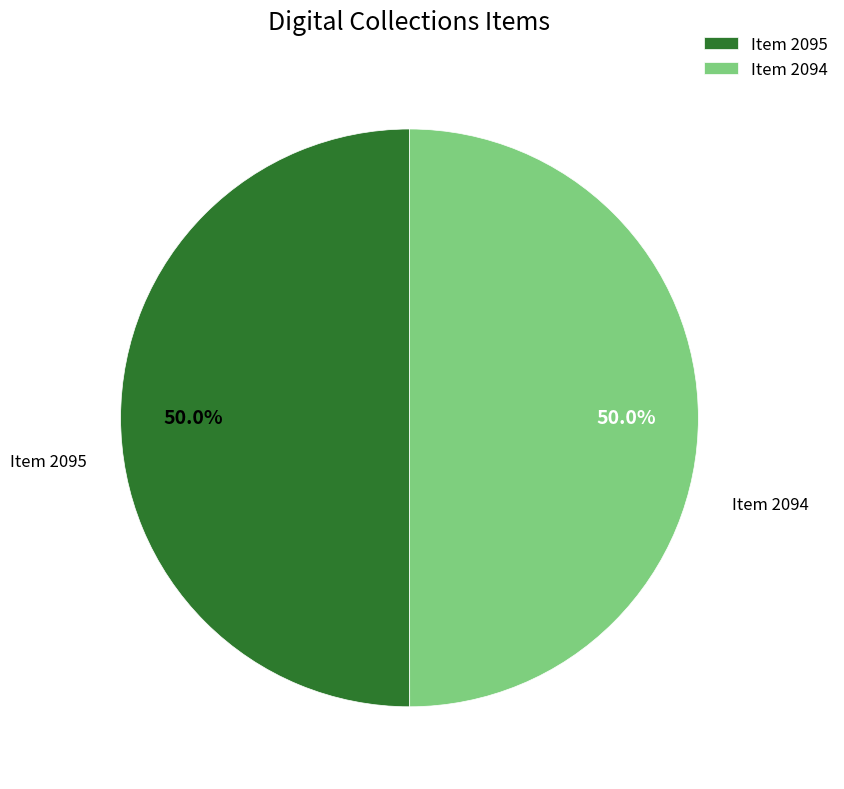

To the nearest percent, what is the average slice percentage?

50%